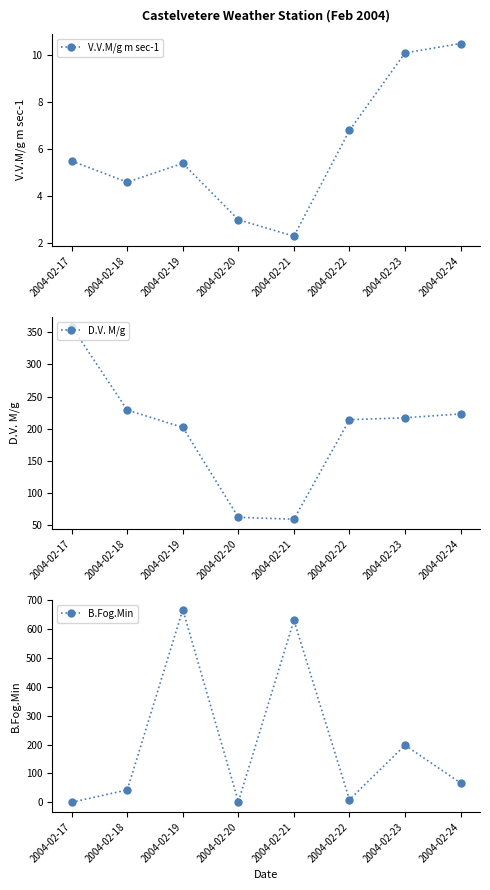

What is the difference between the maximum and minimum values in the V.V.M/g m sec-1 series?

8.2